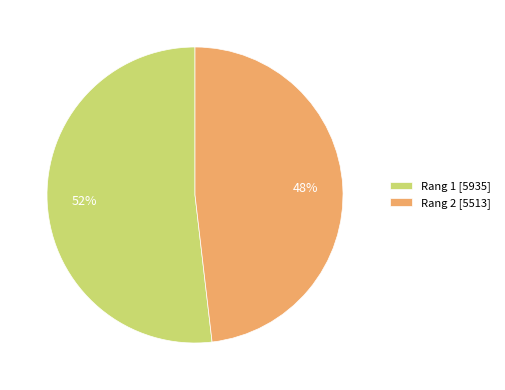

Rank the categories by value from lowest to highest.

Rang 2 [5513], Rang 1 [5935]